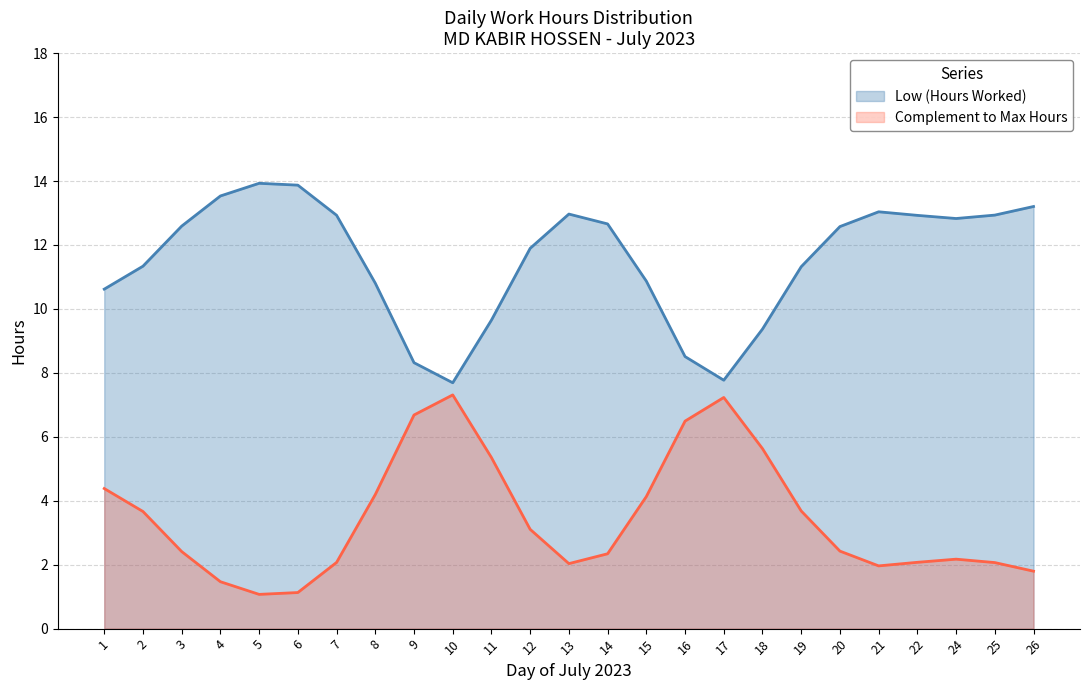

True or false: Break_Total and Low intersect in this chart.

False